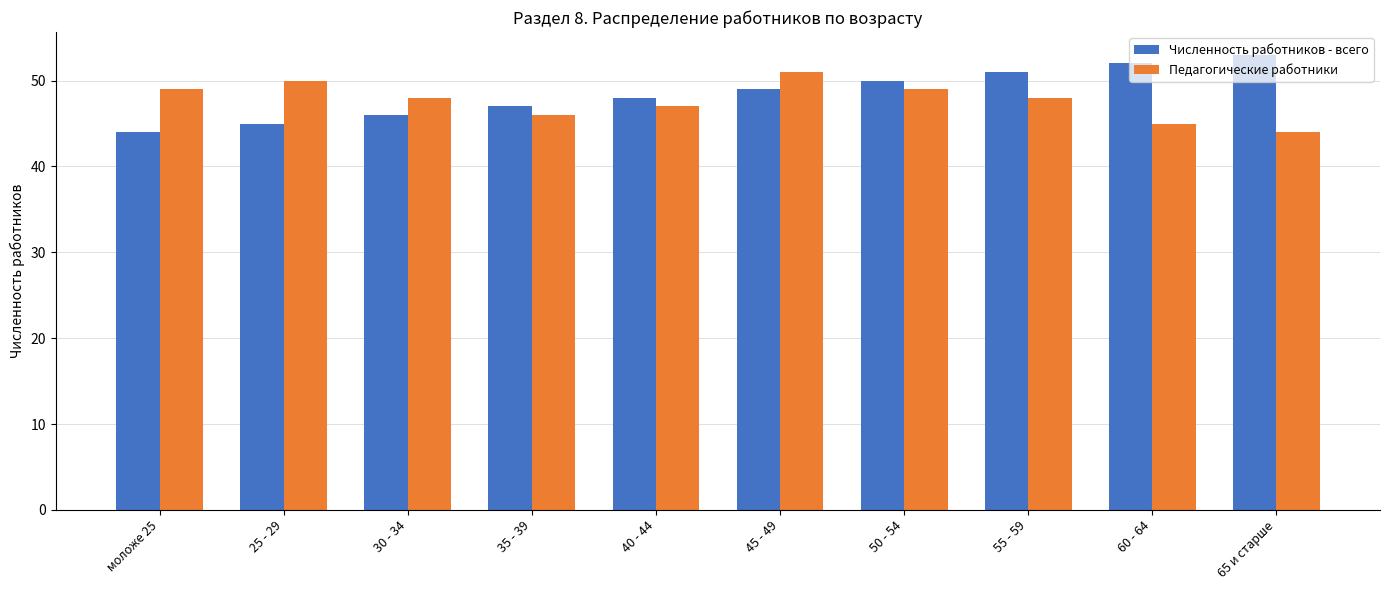

True or false: Педагогические работники has a value of 47 at 40 - 44.

True